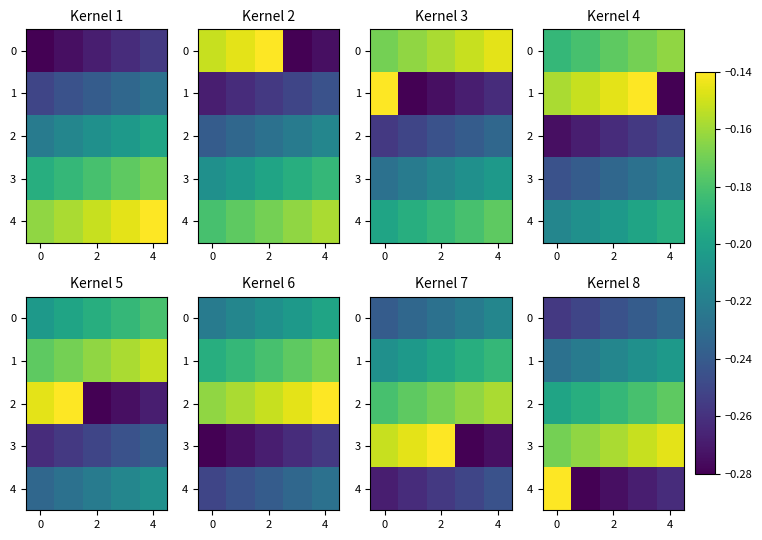

Which series has the largest range (max minus min)?

4